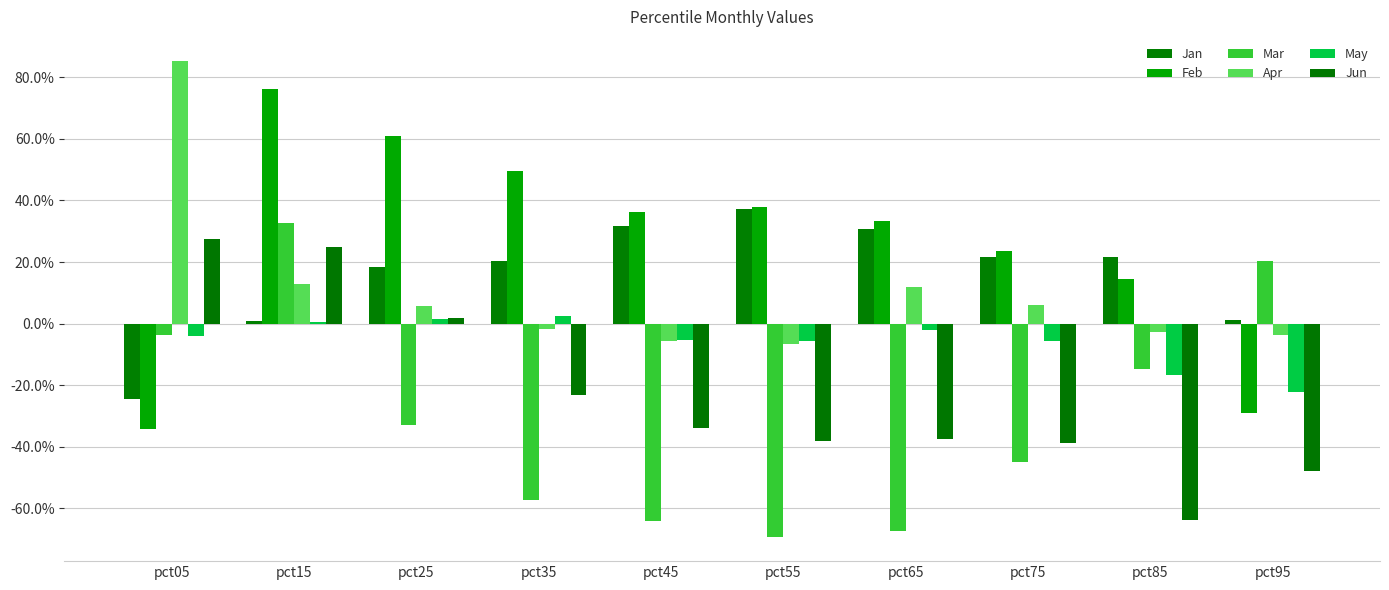

Which series has the widest spread of values?

Feb